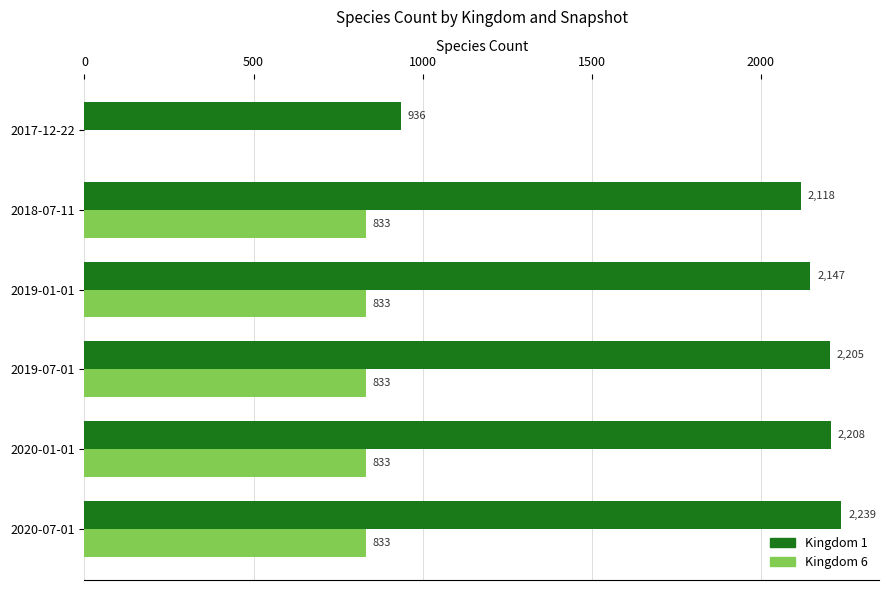

Between 2019-01-01 and 2020-01-01, which series saw the biggest shift?

Kingdom 1